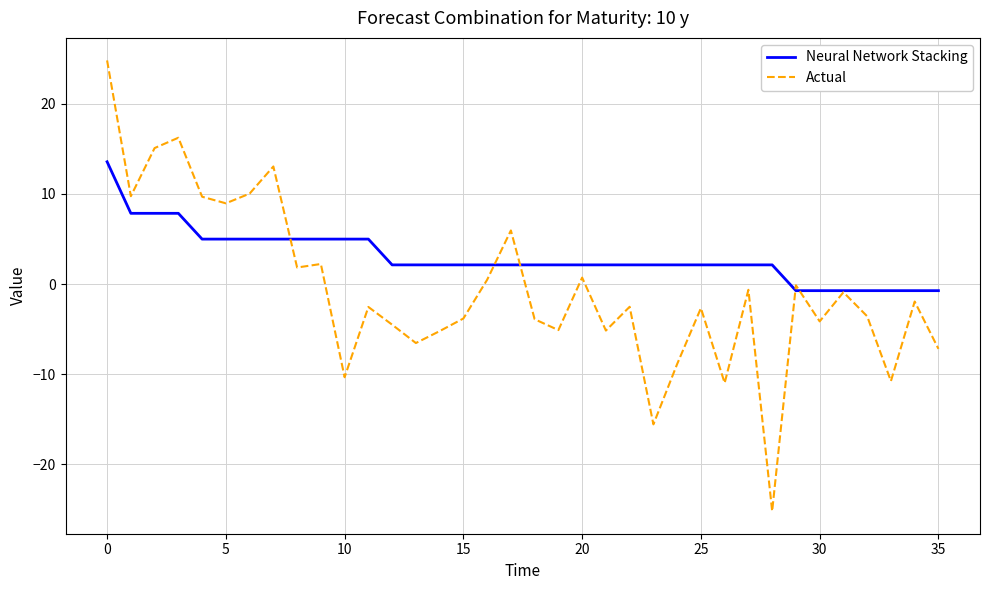

List the series in order of their overall mean, lowest first.

Actual, Neural Network Stacking